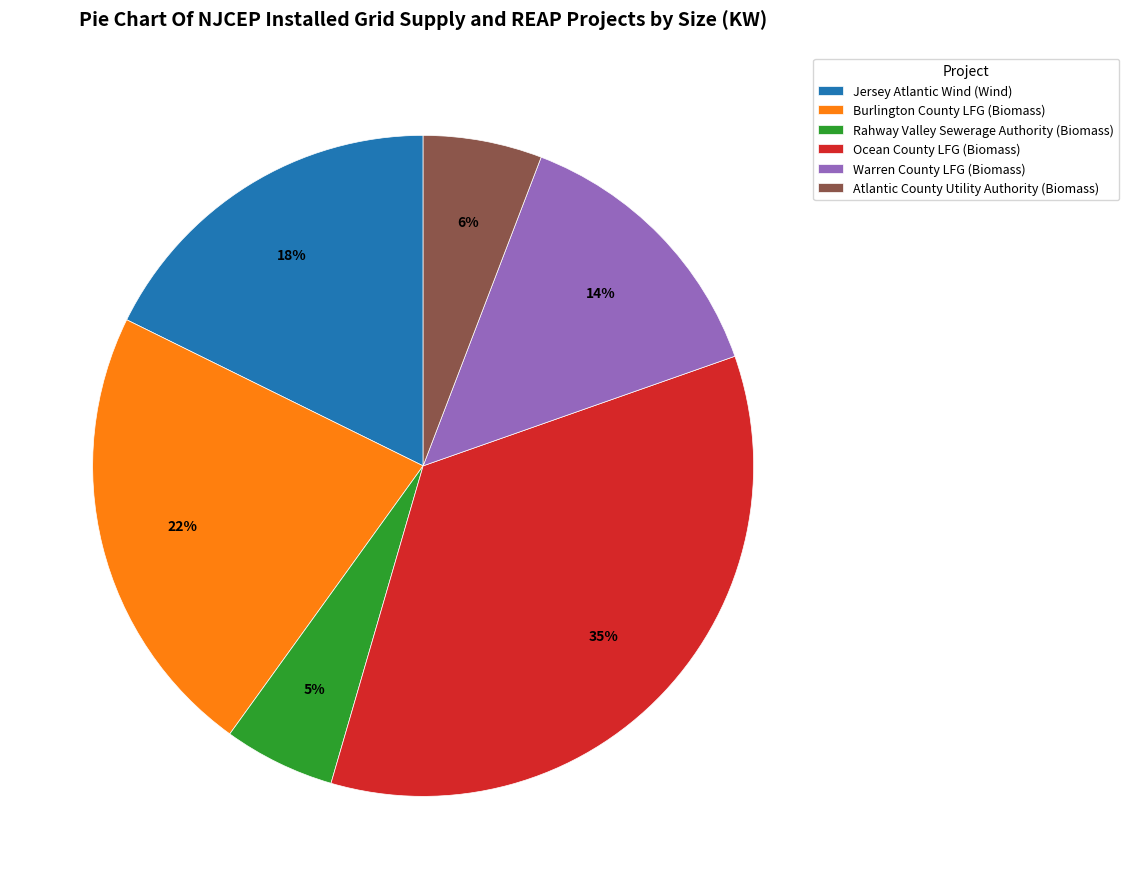

Which slice is the largest?

Ocean County LFG (Biomass)